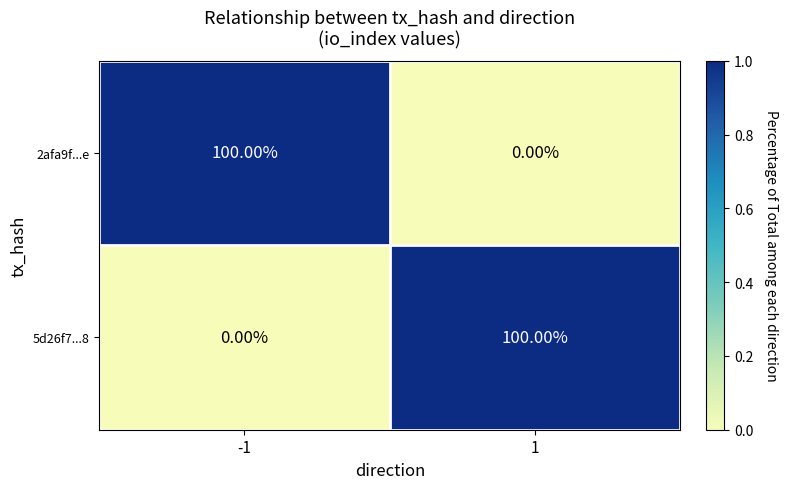

At -1, list the series in order from largest to smallest.

2afa9f...e, 5d26f7...8